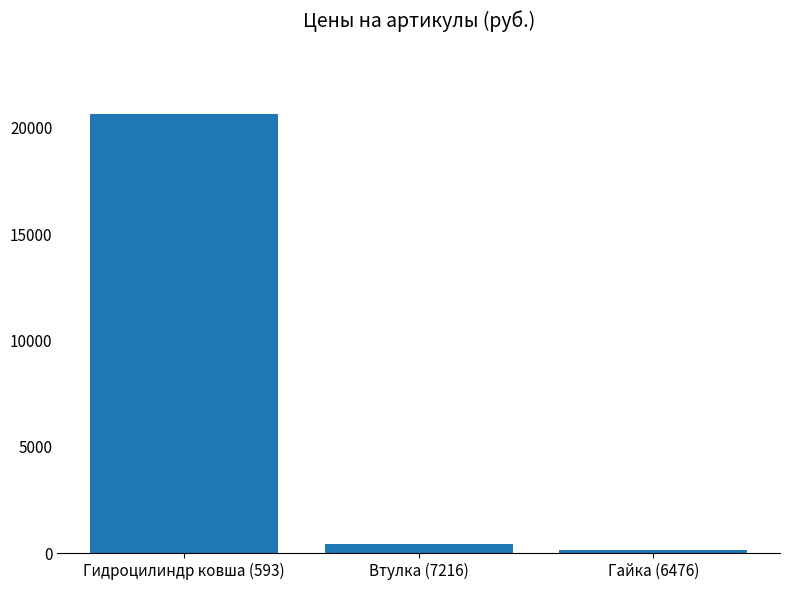

What is the value of the 3rd bar from the left?

163